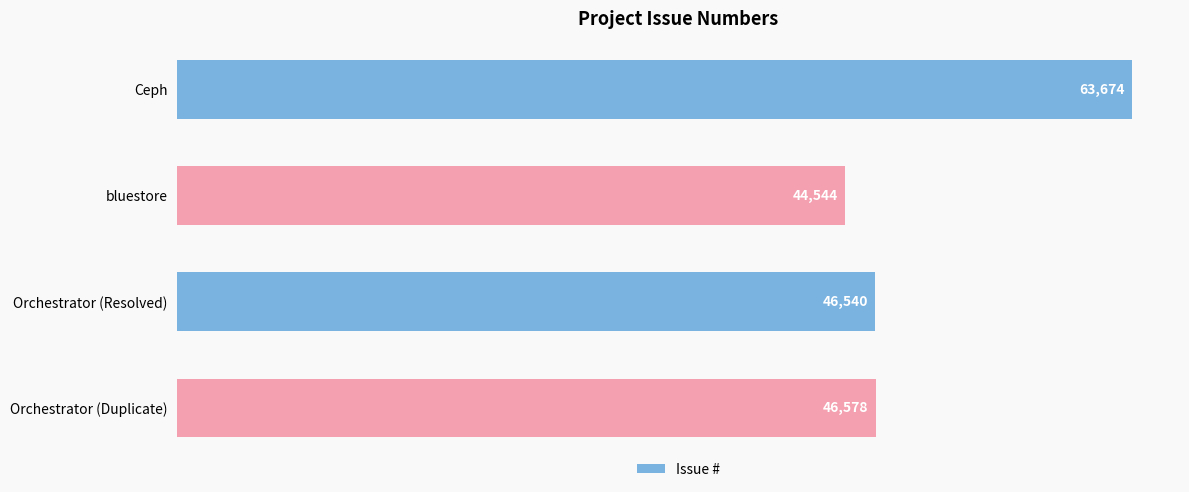

How many values are below 46578?

2